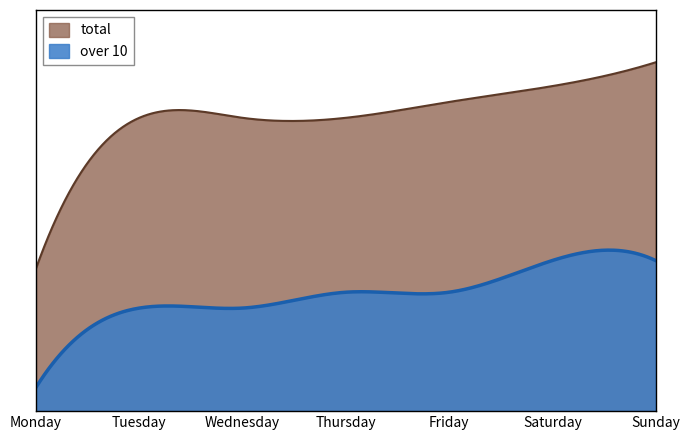

What are all the series names shown in the legend?

total, over 10